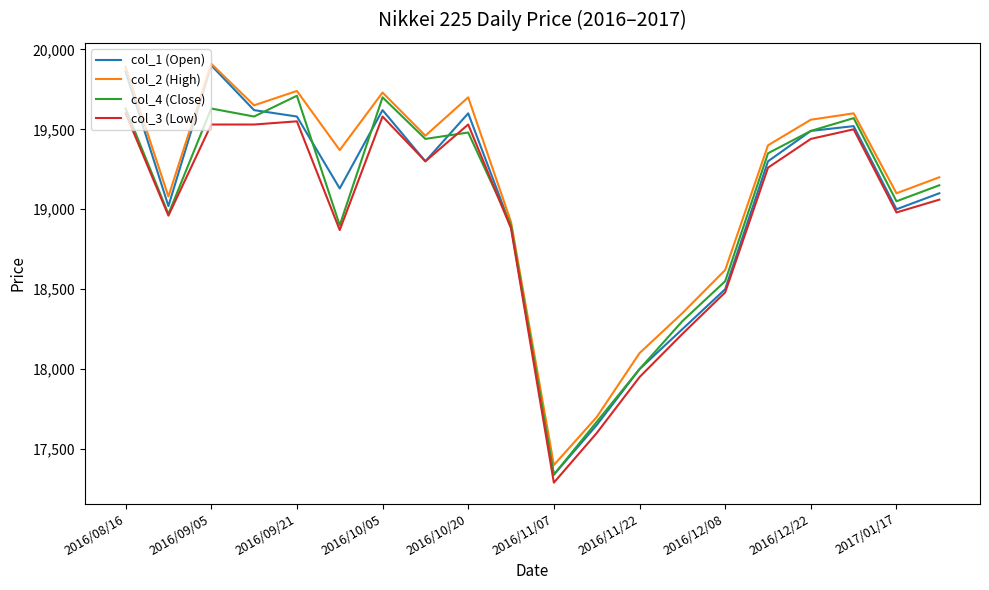

Which series has the largest range (max minus min)?

col_1 (Open)